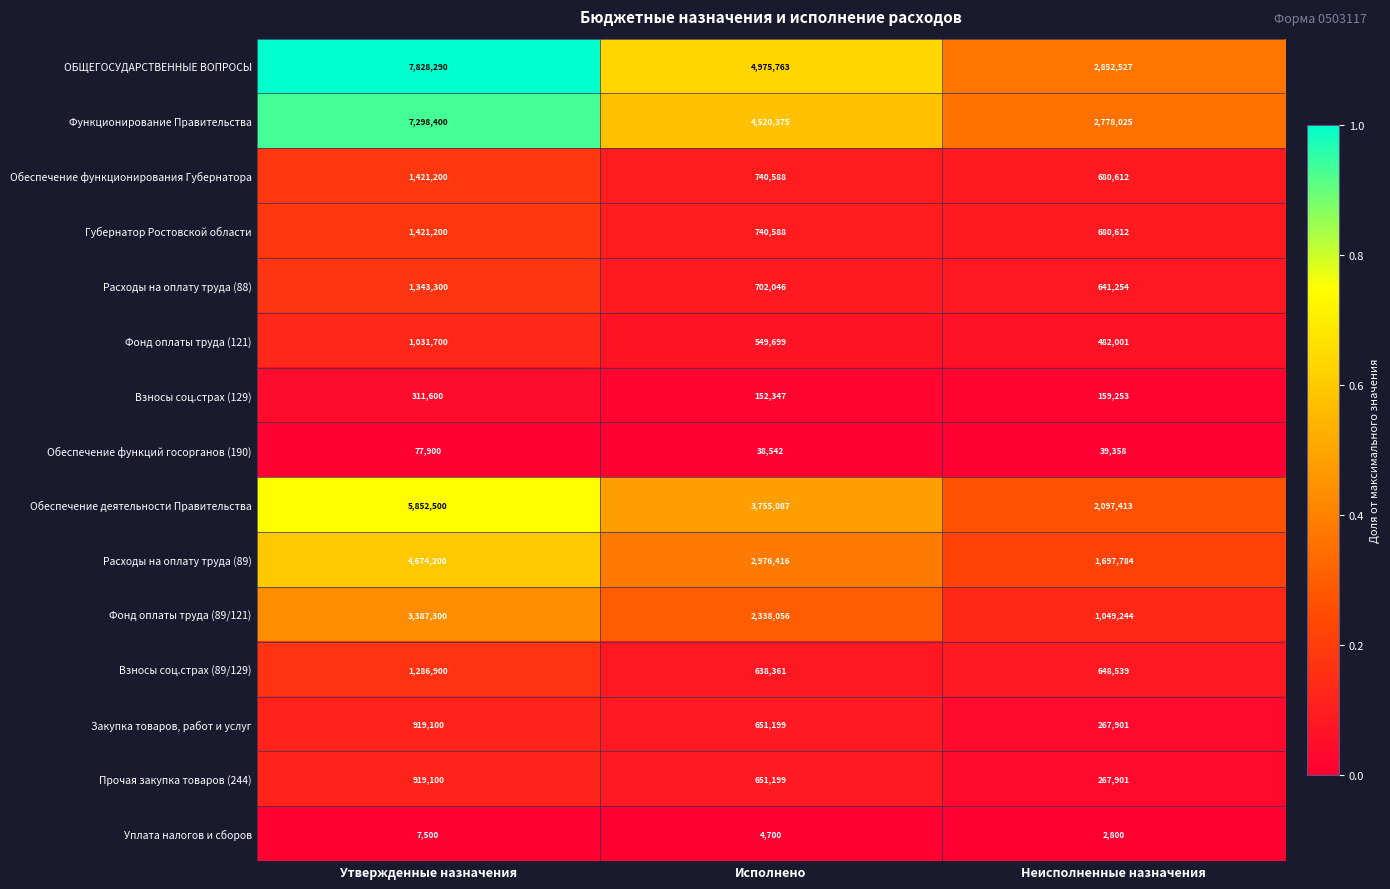

True or false: Взносы соц.страх (89/129) has a value of 648539 at Неисполненные назначения.

True